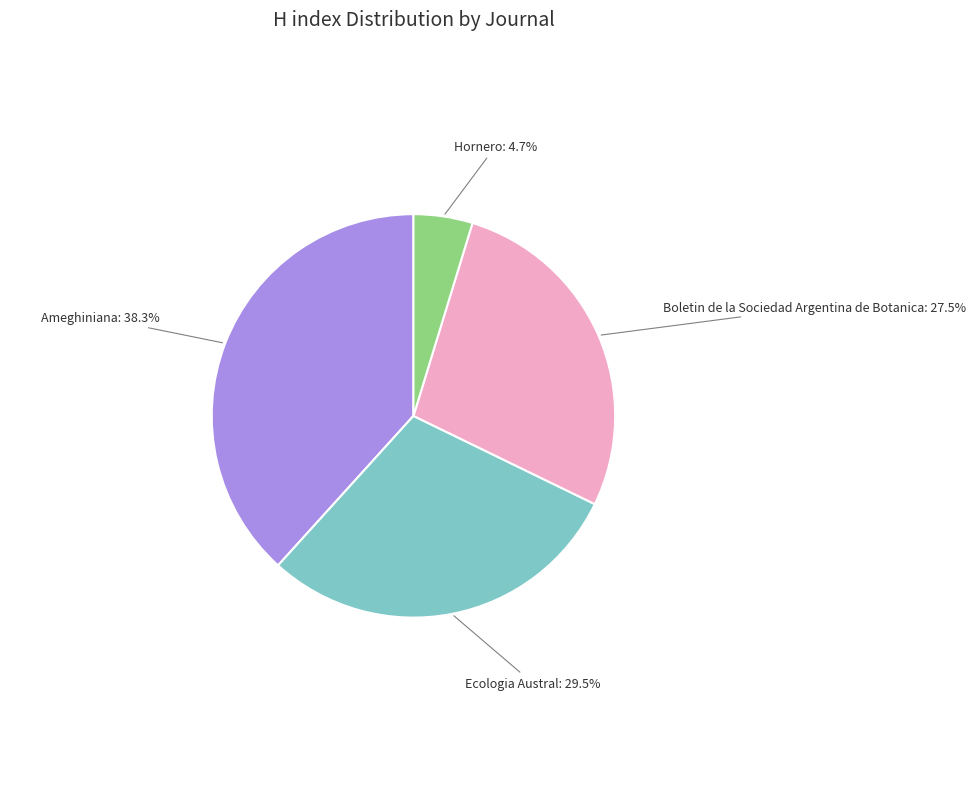

What percentage is the Ameghiniana slice, to the nearest percent?

38%